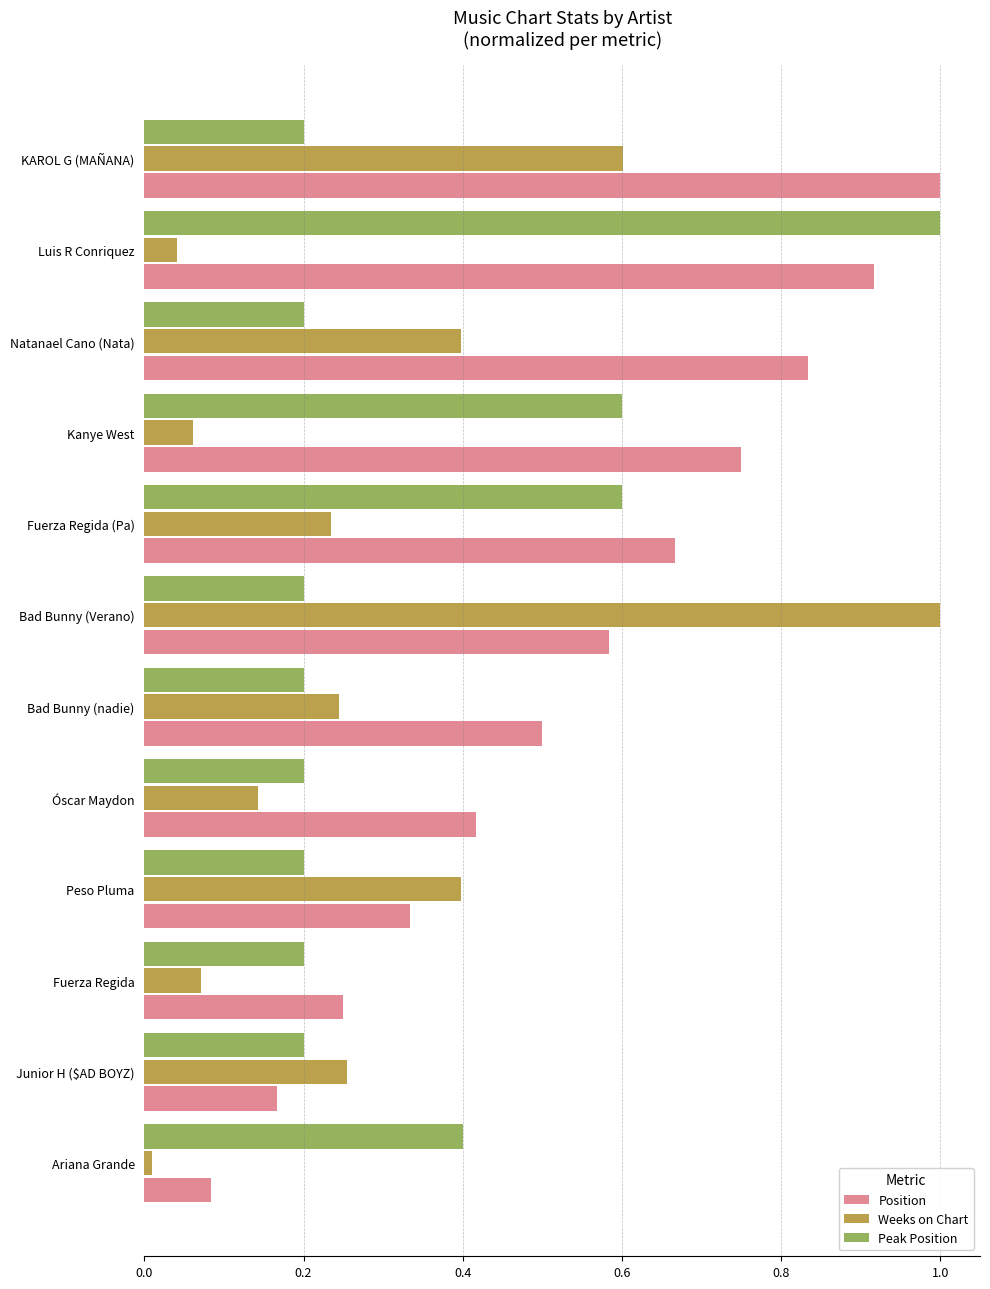

Count the number of data series in this chart.

3